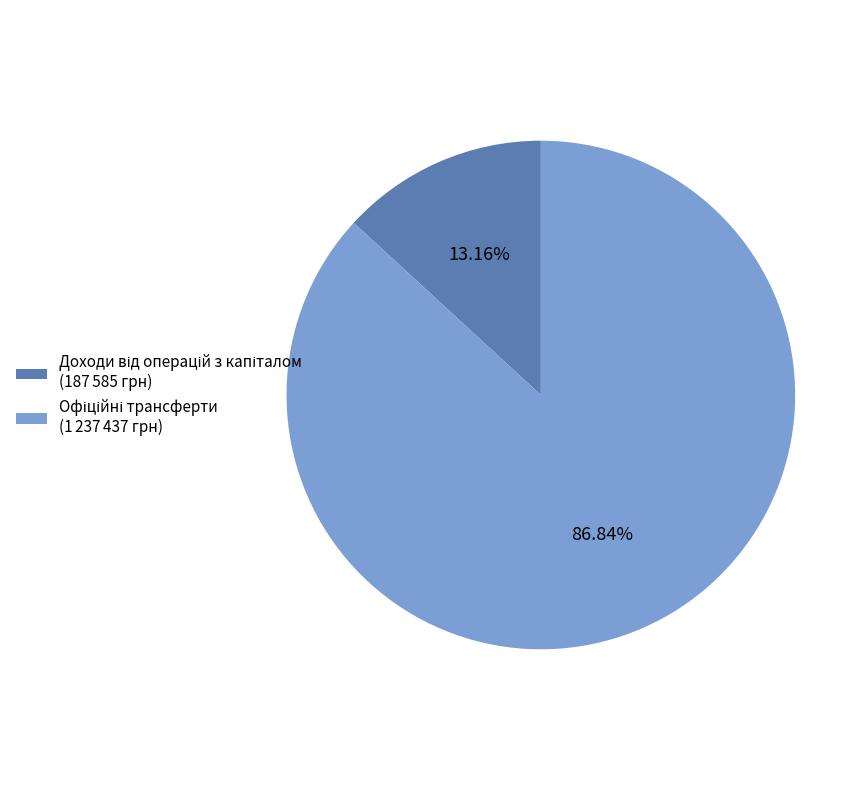

How many segments does this pie chart have?

2